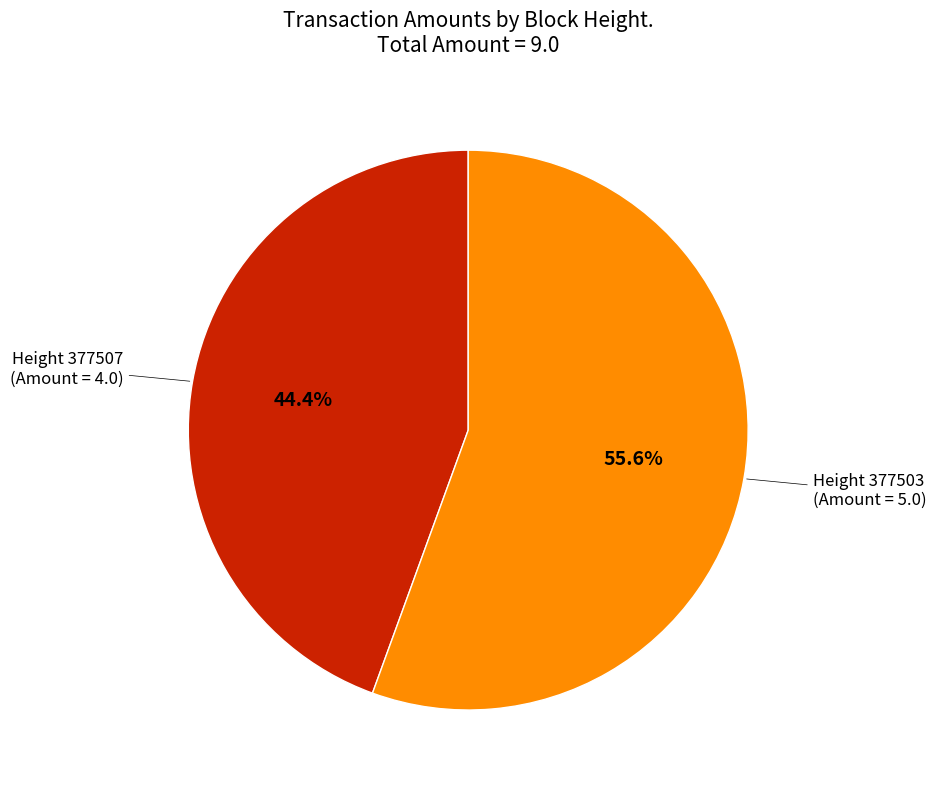

Does any single category account for the majority?

Yes